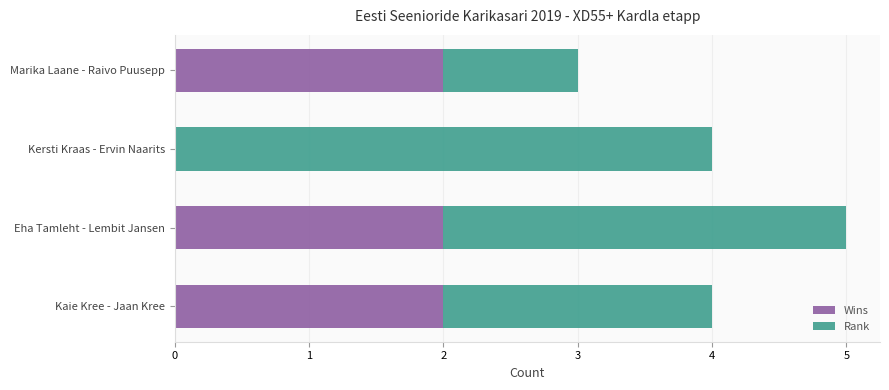

Is it true that Wins equals 0 at Kersti Kraas - Ervin Naarits?

True